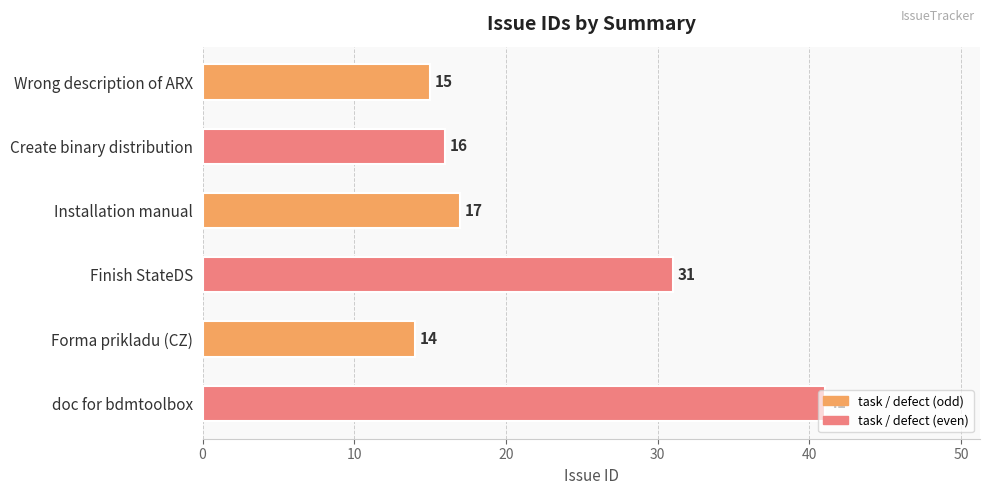

How many data points does each series have?

6